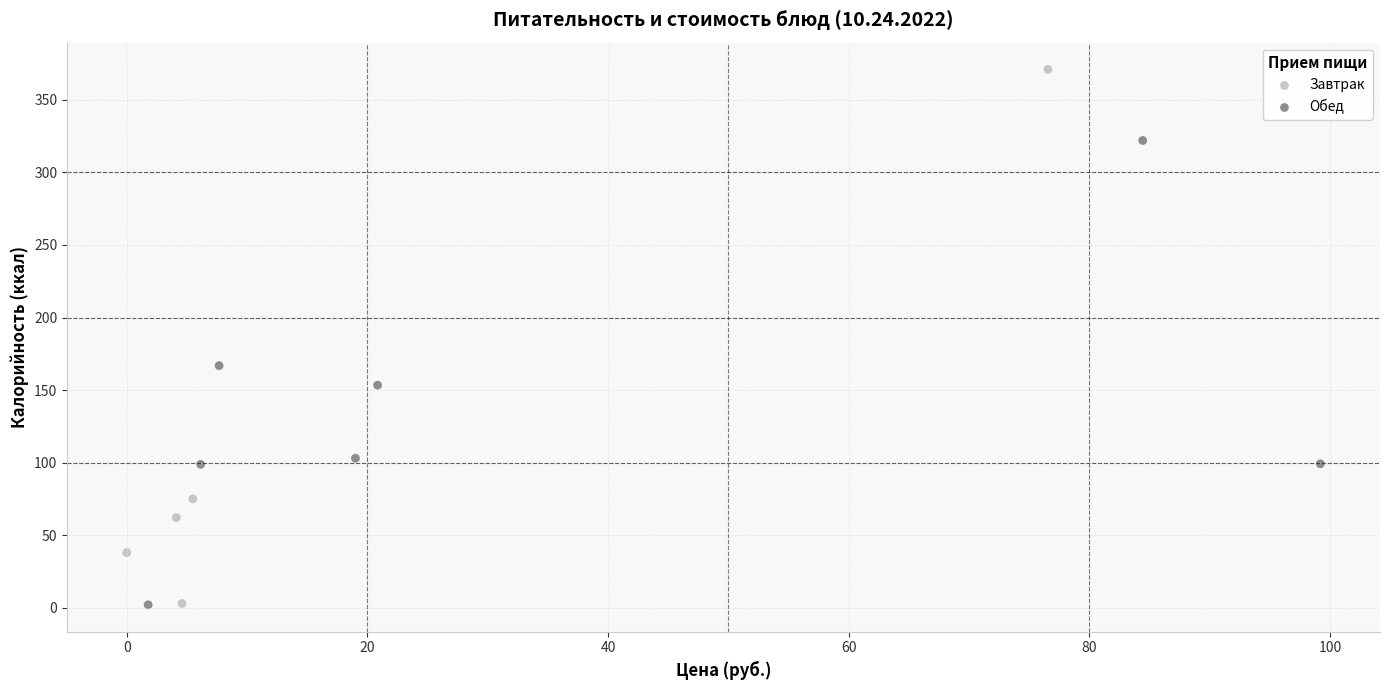

Which series has the widest spread of Y values?

Завтрак